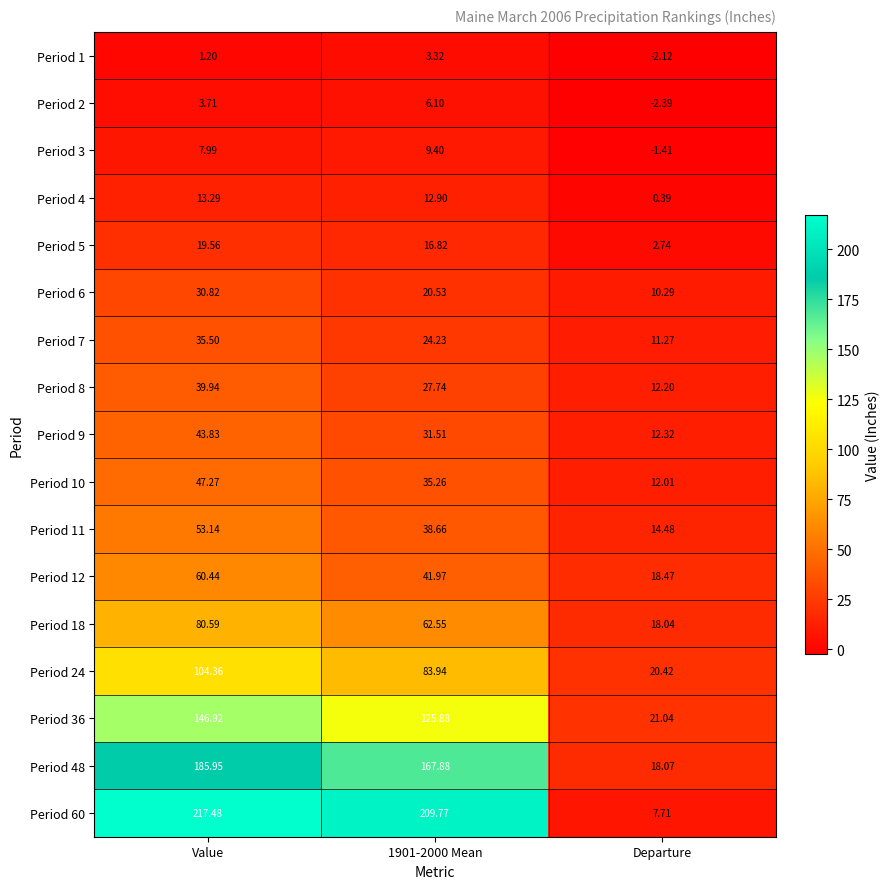

Which series has the largest range (max minus min)?

Period 60